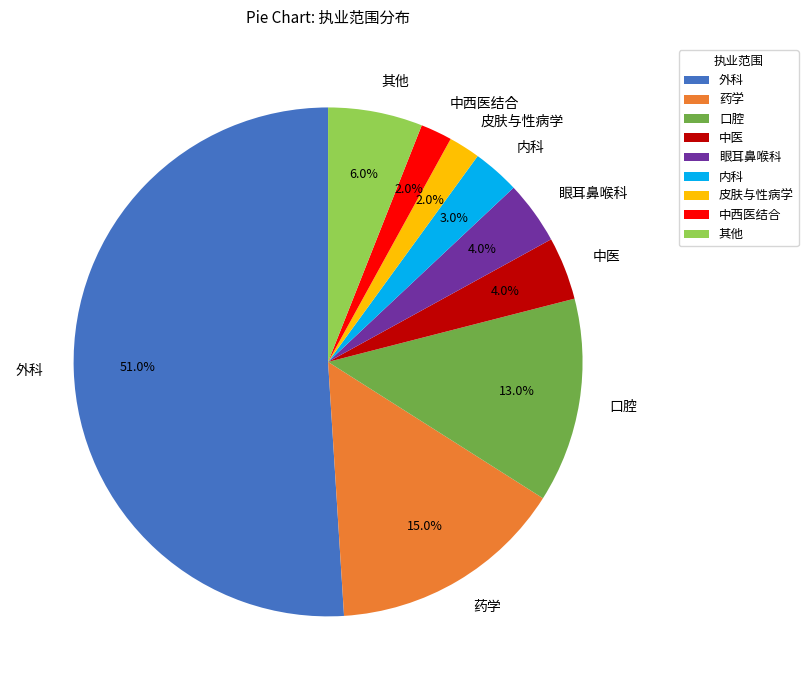

Approximately how many times larger is the value at 眼耳鼻喉科 compared to 口腔?

0.3